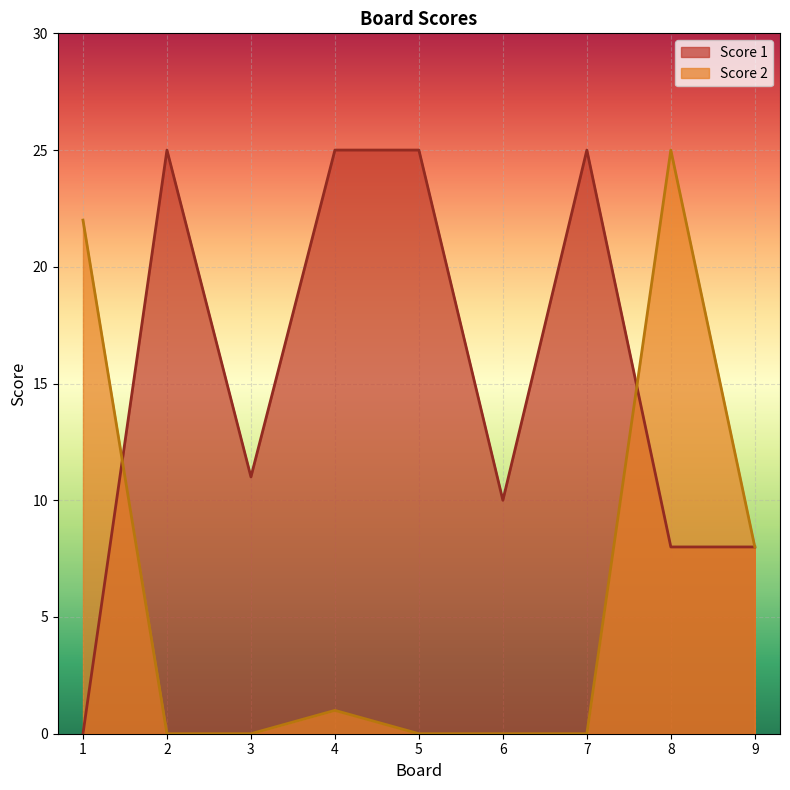

Reading right to left, extract all data points from this chart.

Score 1: 8	8	25	10	25	25	11	25	0
Score 2: 8	25	0	0	0	1	0	0	22